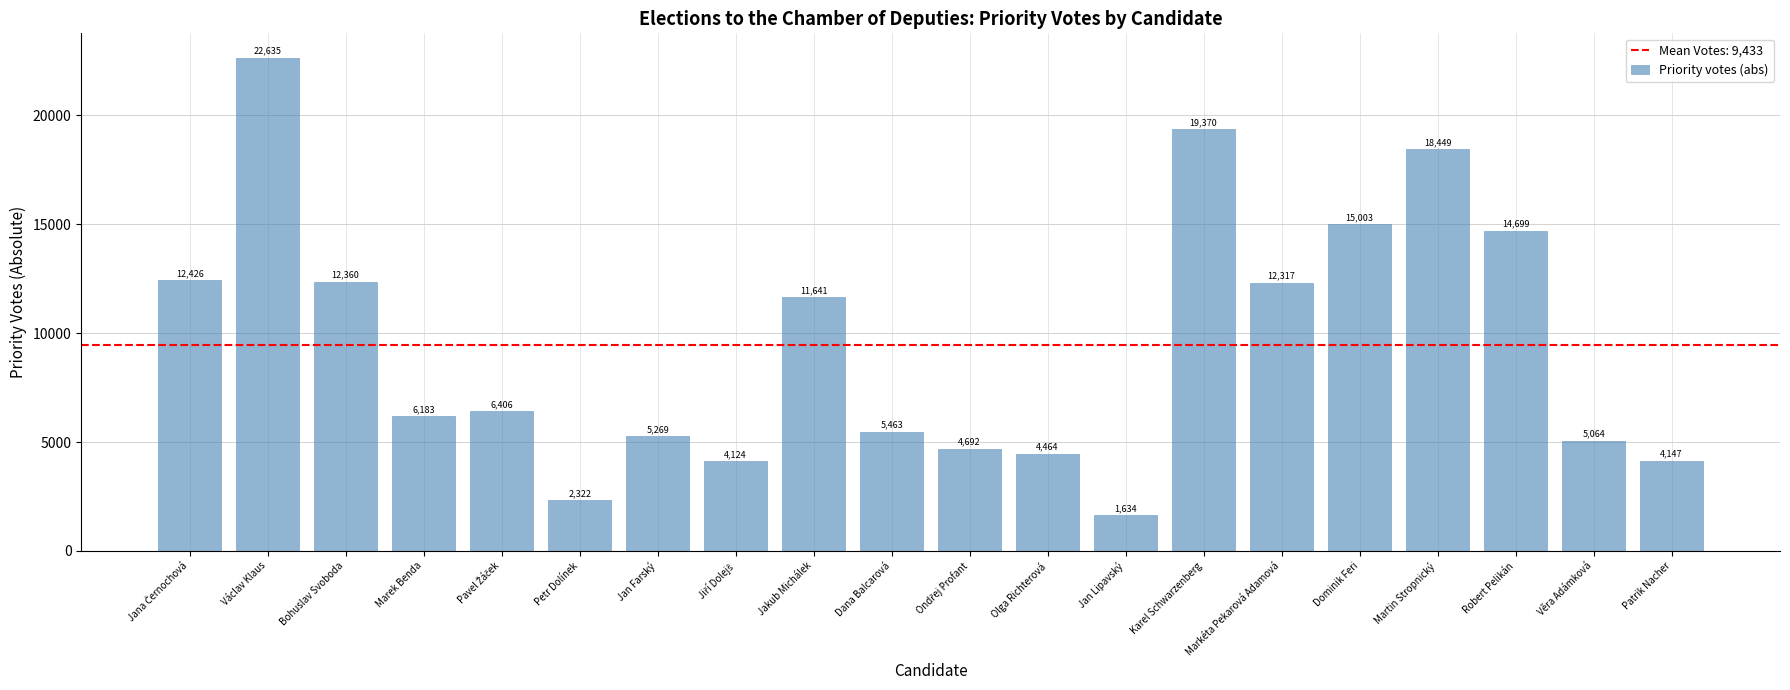

What is the change in value from Václav Klaus to Dominik Feri?

-7632